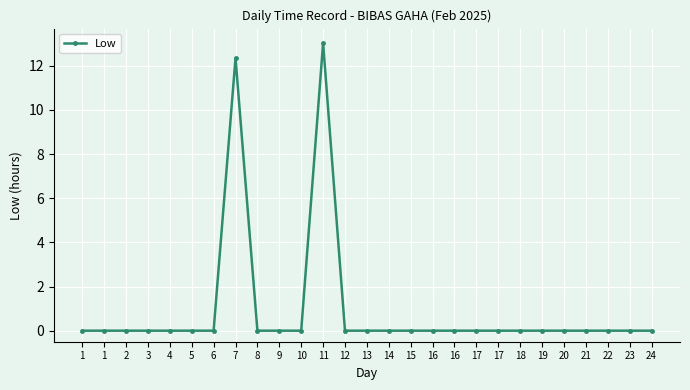

Reading left to right, what are all the values shown in this chart?

0.0	0.0	0.0	0.0	0.0	0.0	0.0	12.3	0.0	0.0	0.0	13.0	0.0	0.0	0.0	0.0	0.0	0.0	0.0	0.0	0.0	0.0	0.0	0.0	0.0	0.0	0.0